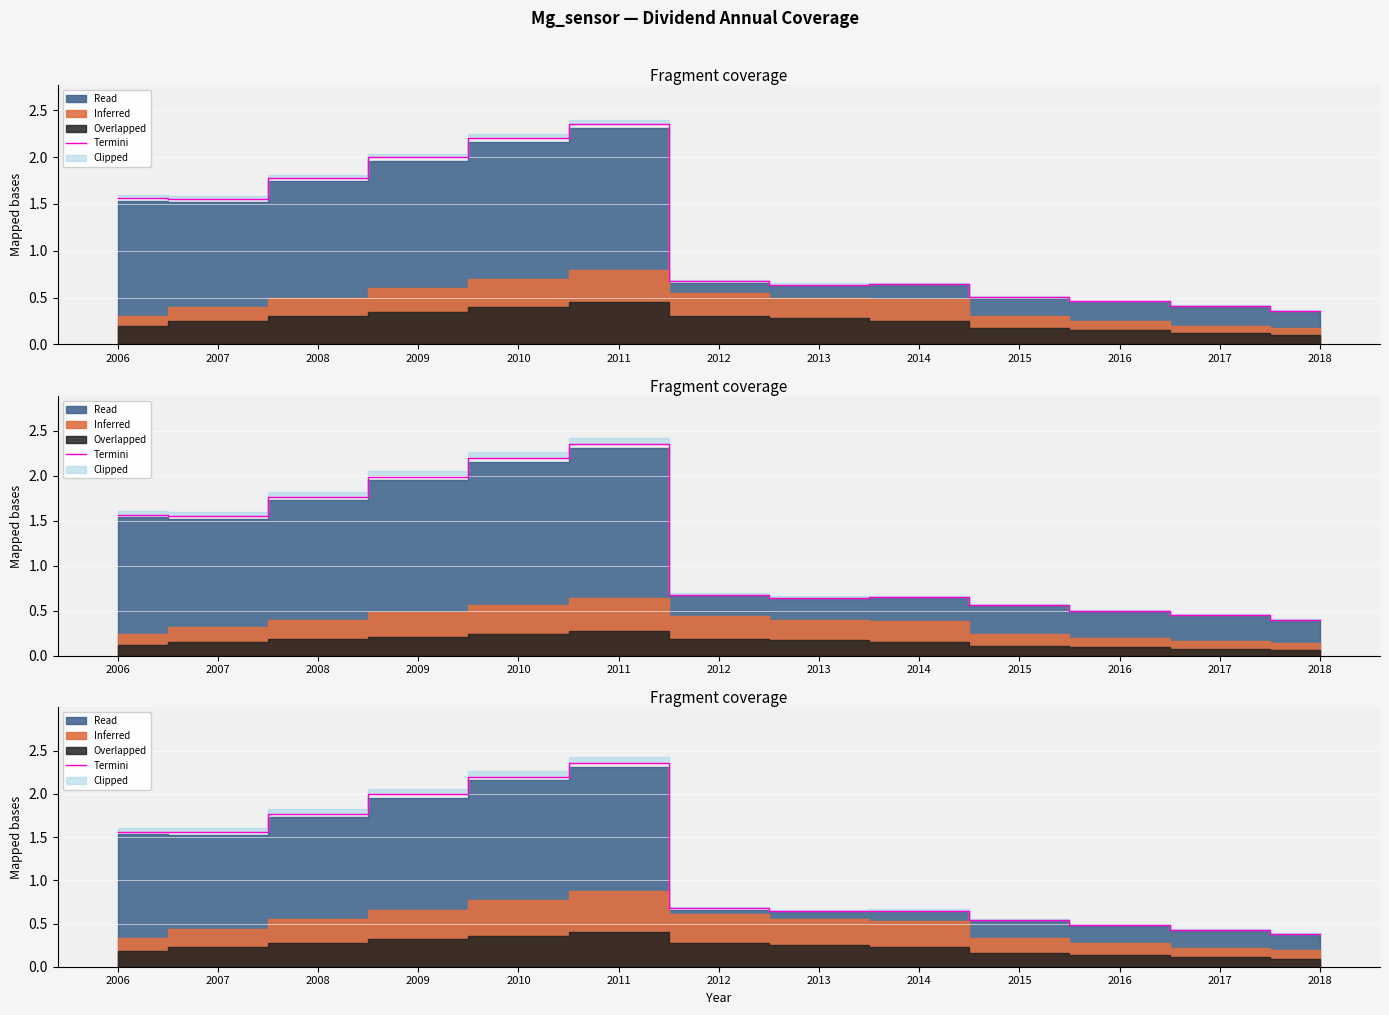

List the labels in order of value, smallest first.

2018, 2017, 2016, 2015, 2013, 2014, 2012, 2007, 2006, 2008, 2009, 2010, 2011